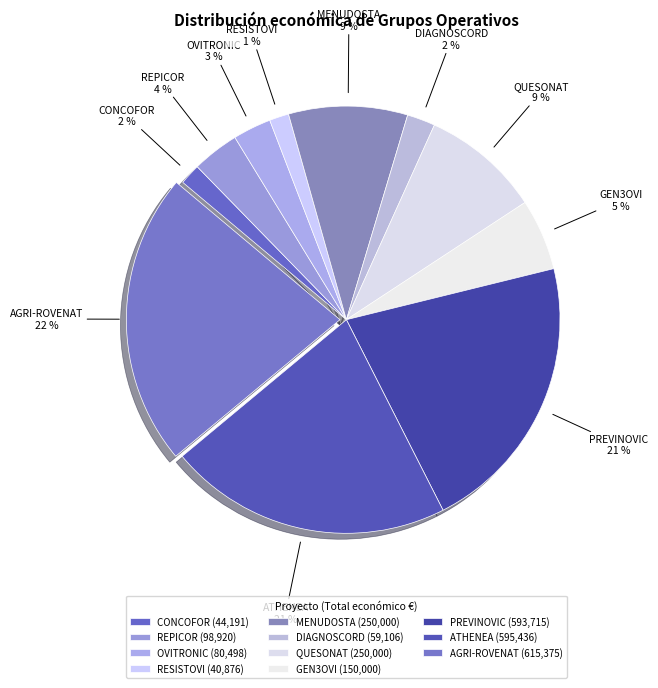

To the nearest percent, what is the average slice percentage?

9%